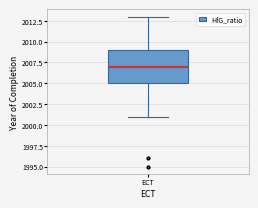

Read this box plot against the y-axis: the position of the median line, the range covered by the box, and the ends of both whiskers. The values are not printed on the chart, so give them approximately, as read against the axis.

median 2007, box 2005 to 2009, whiskers 2001 to 2013